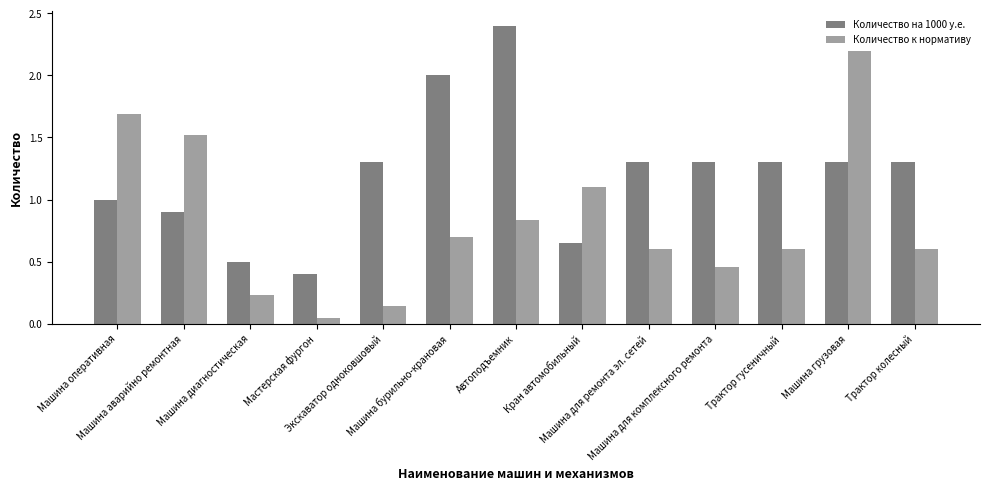

List the series in order of their overall mean, lowest first.

Количество к нормативу, Количество на 1000 у.е.